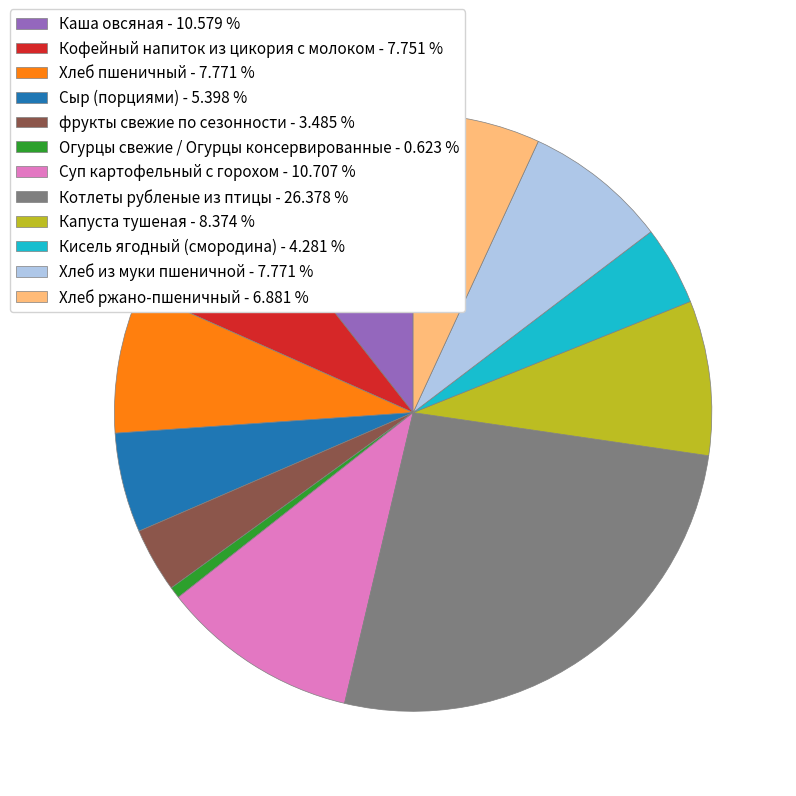

Combined, do Котлеты рубленые из птицы - 26.378 % and Хлеб из муки пшеничной - 7.771 % account for over 50%?

No